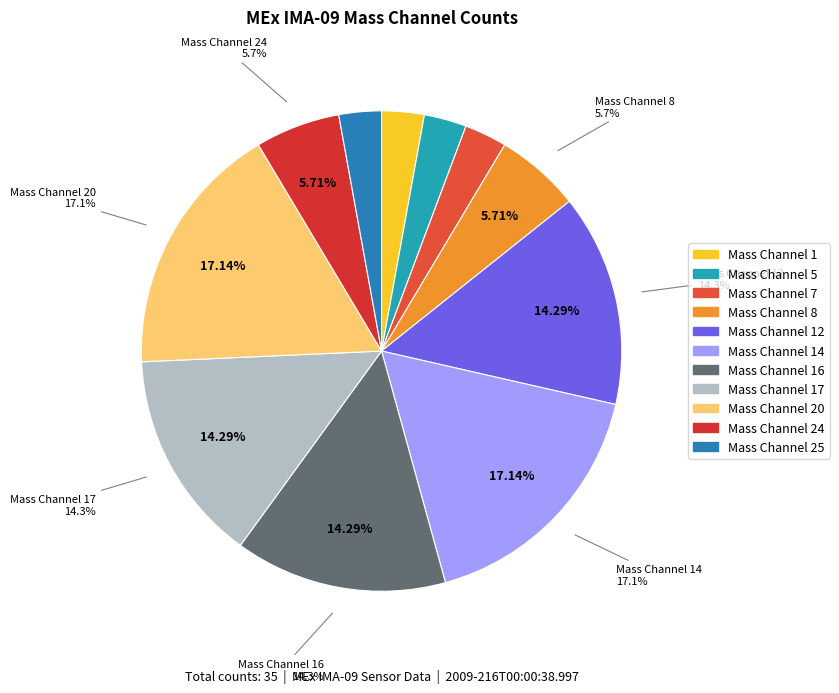

Which category has the biggest portion of the pie?

Mass Channel 14